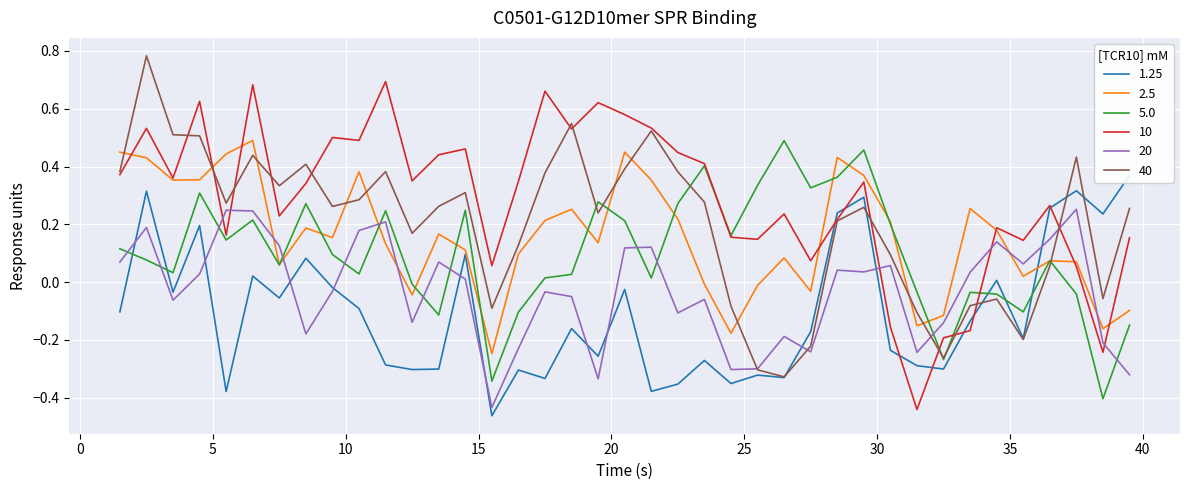

List the series in order of their peak value, highest first.

40, 10, 2.5, 5.0, 1.25, 20